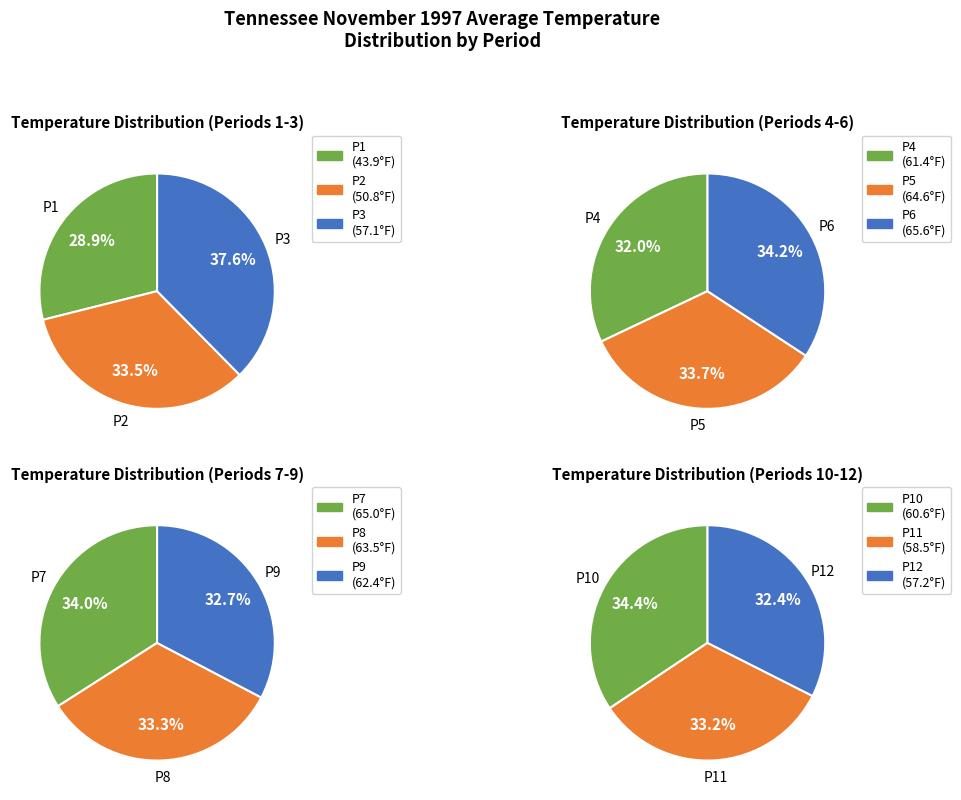

Which has a higher value, Period 3 or Period 11?

Period 11